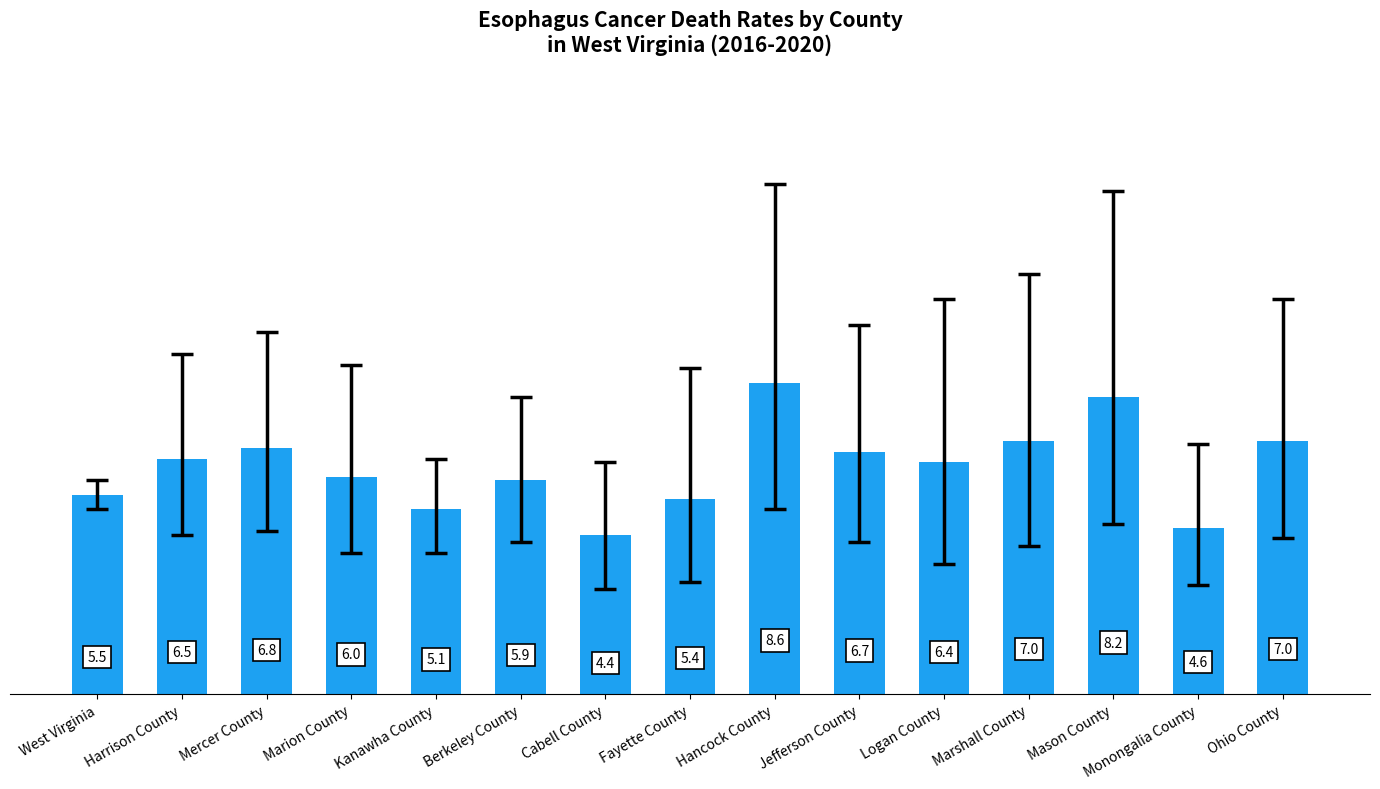

What position from the left is Logan County?

11